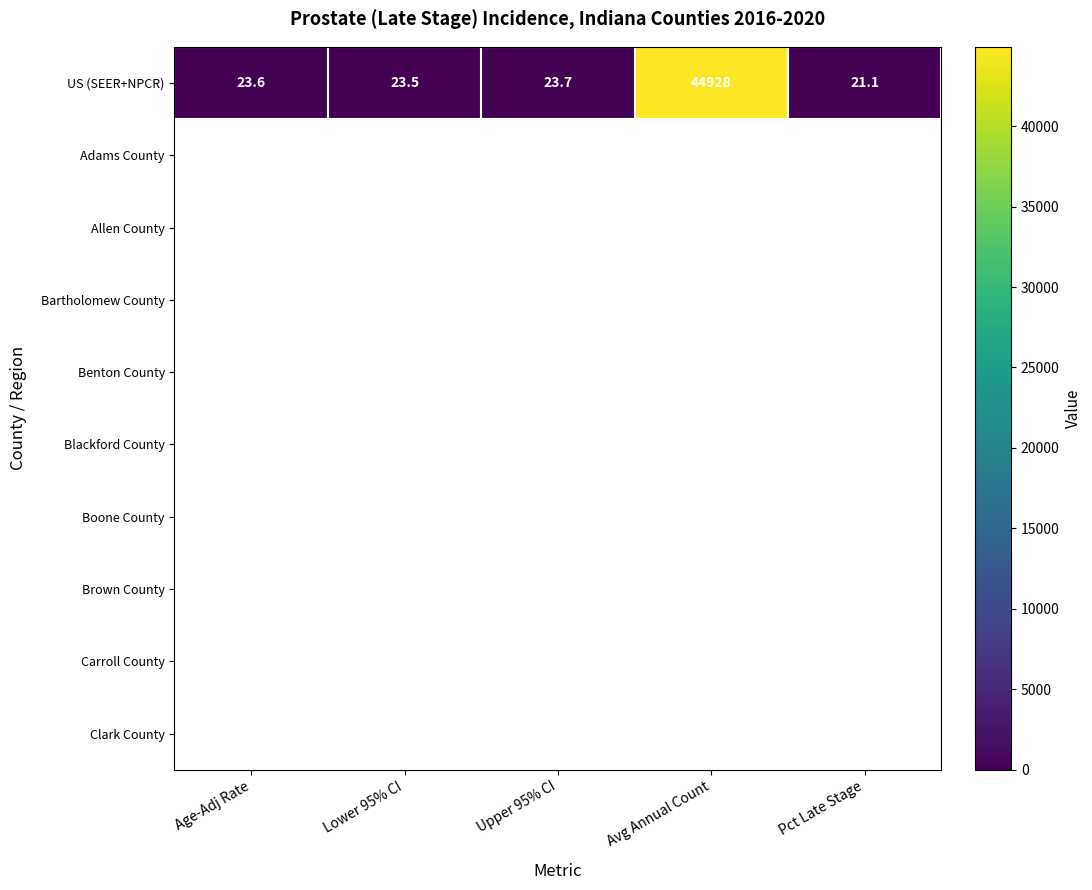

Is it true that US (SEER+NPCR) equals 11.2 at Pct Late Stage?

False